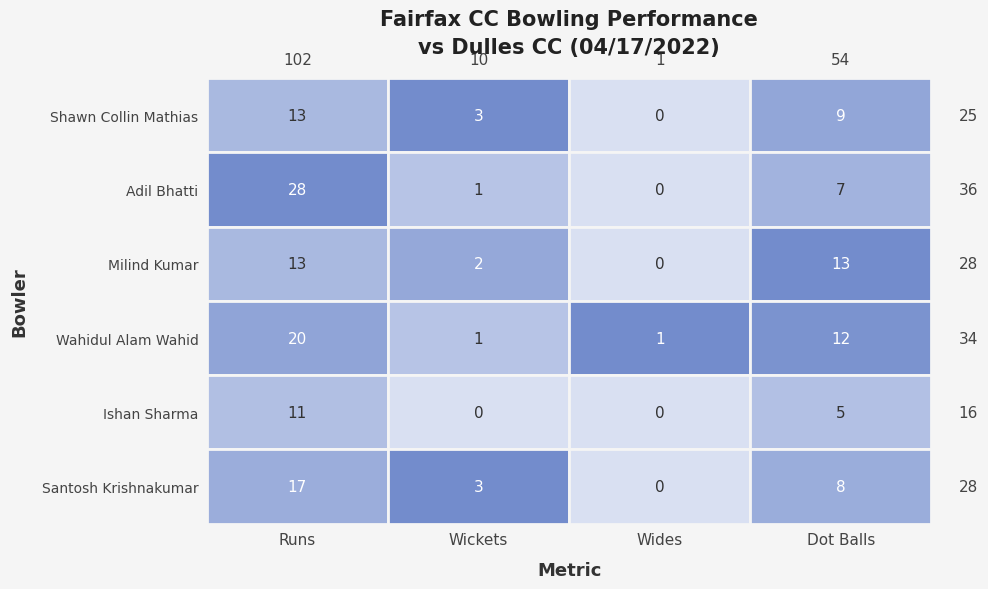

How many values in Adil Bhatti are above zero?

3